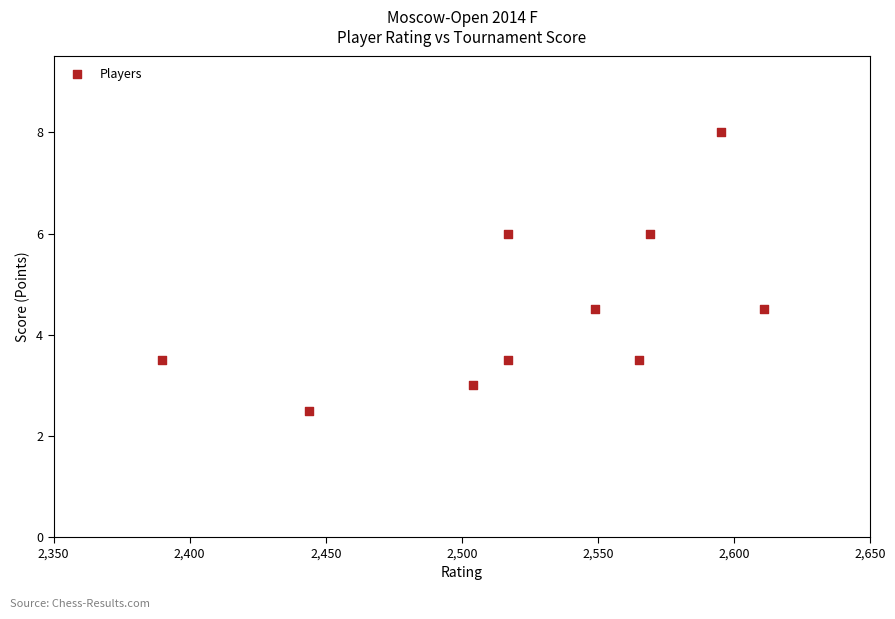

What is the average Y value?

4.5